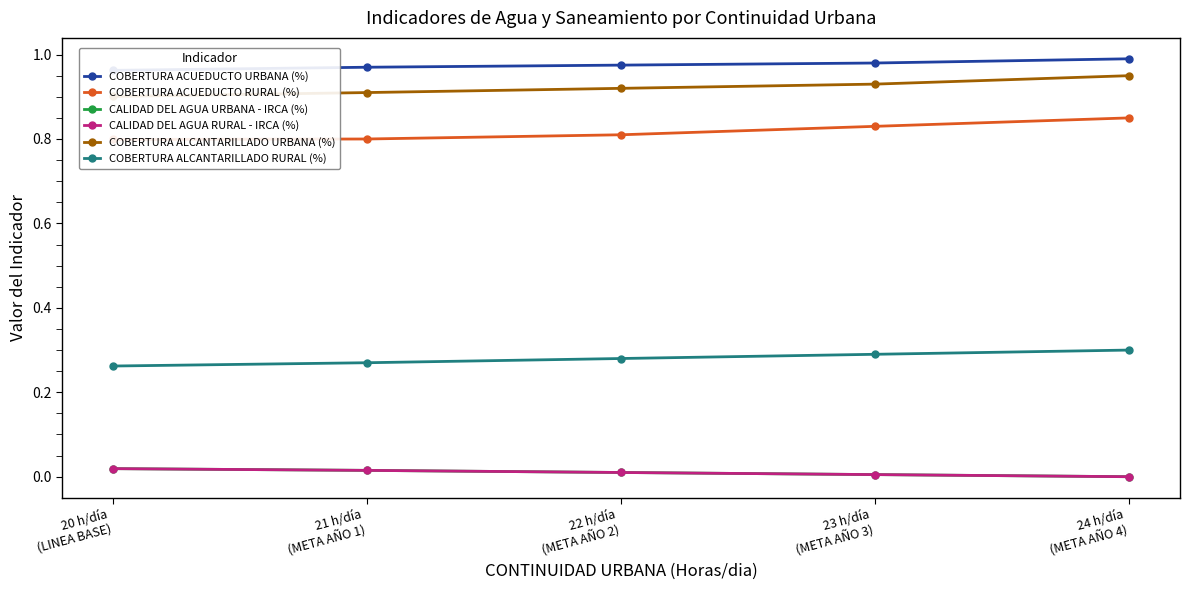

How many lines are shown in the chart?

6